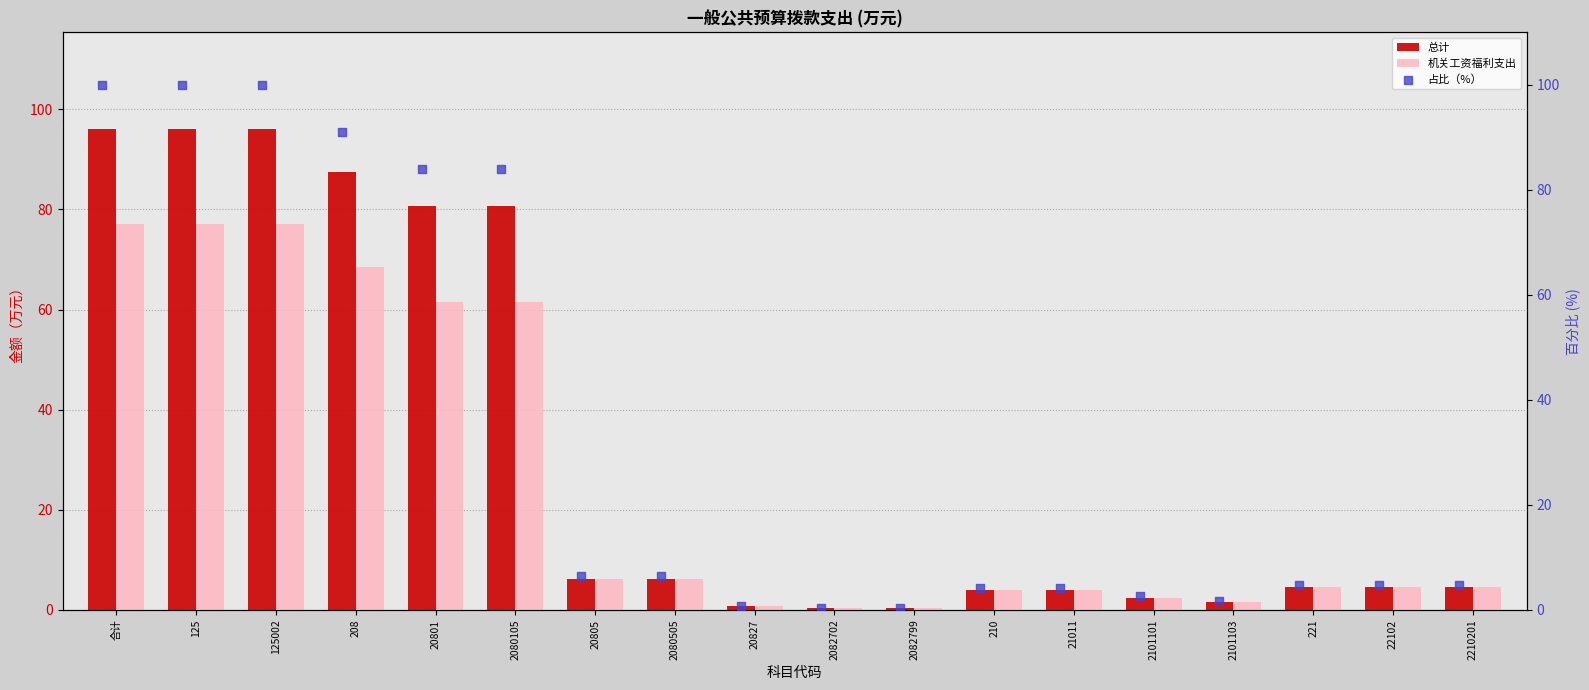

Which series reaches the maximum Y coordinate?

占比（%）